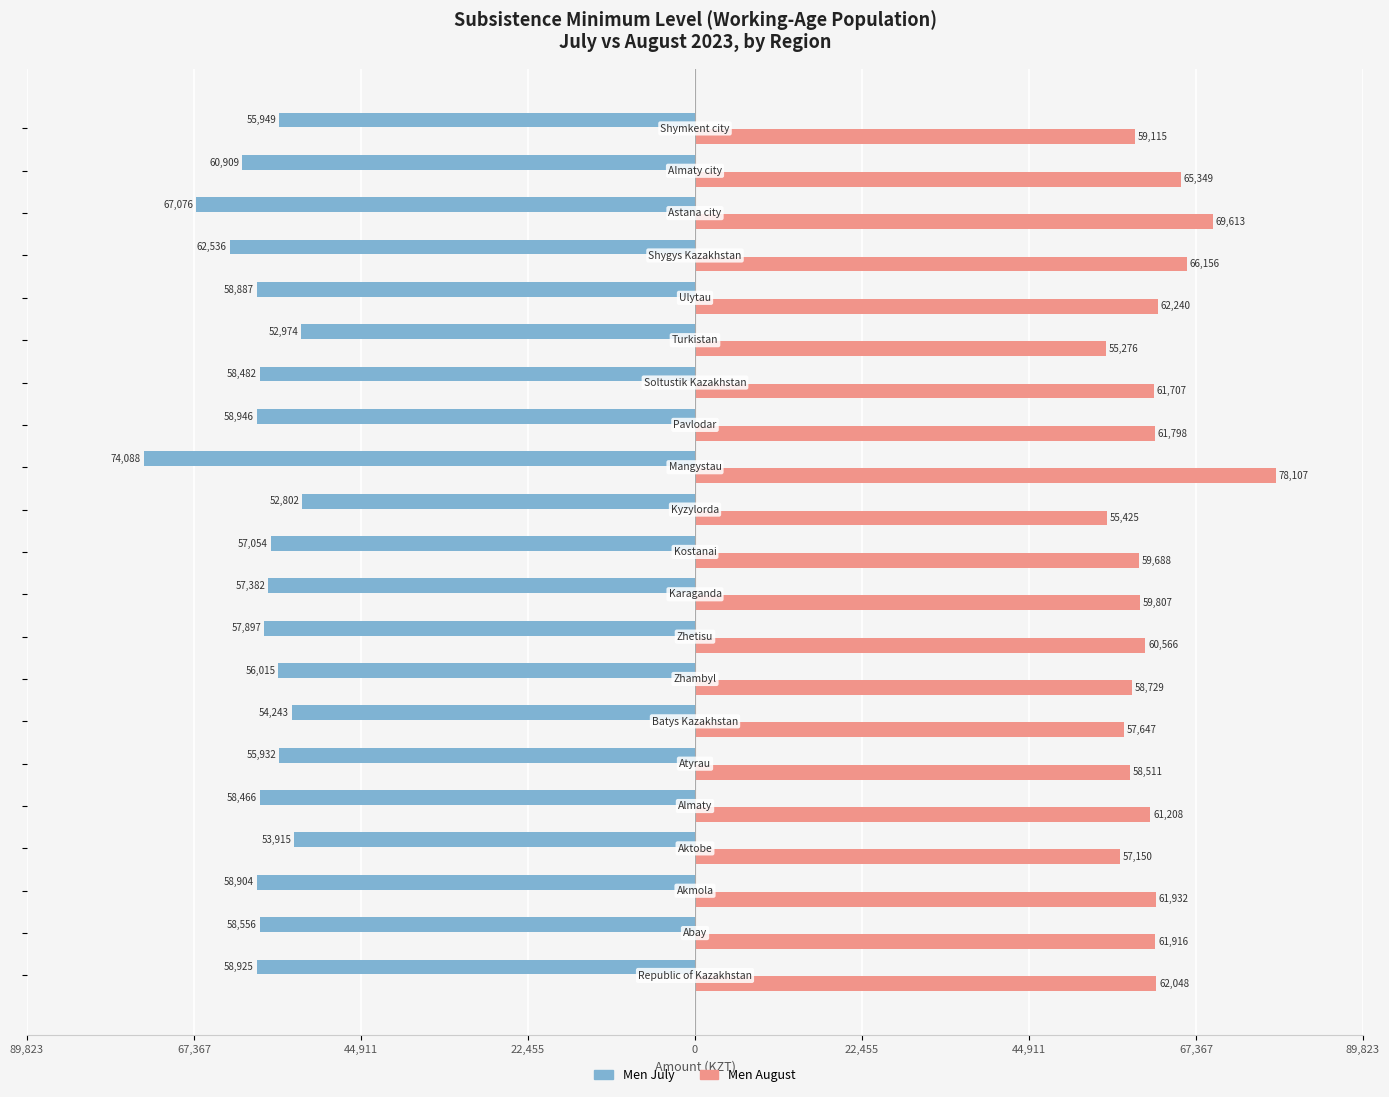

What are all the series names shown in the legend?

Men July, Men August